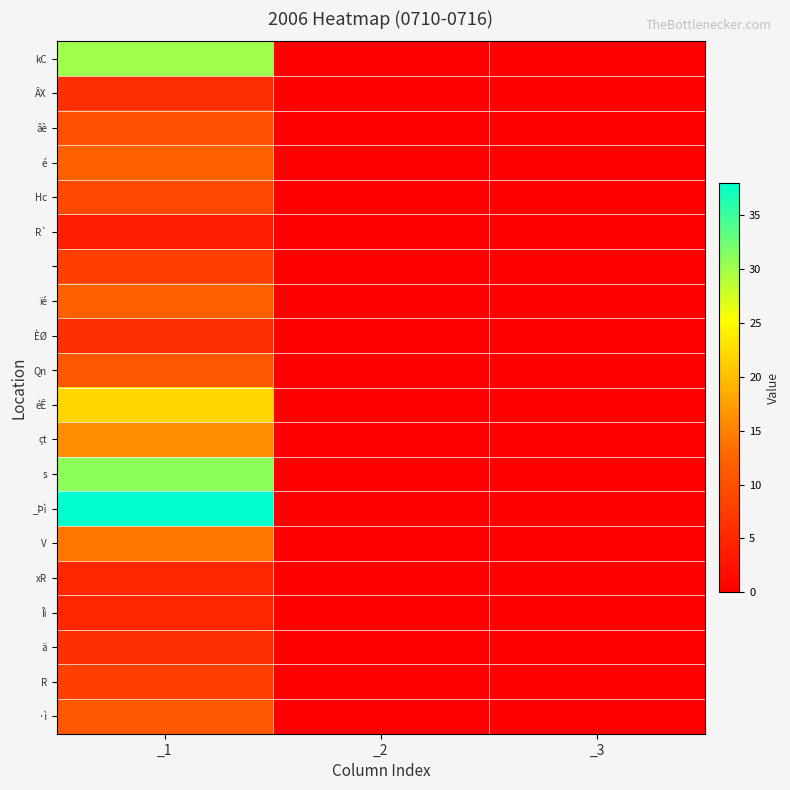

At which category is the sum across all series the highest?

_1